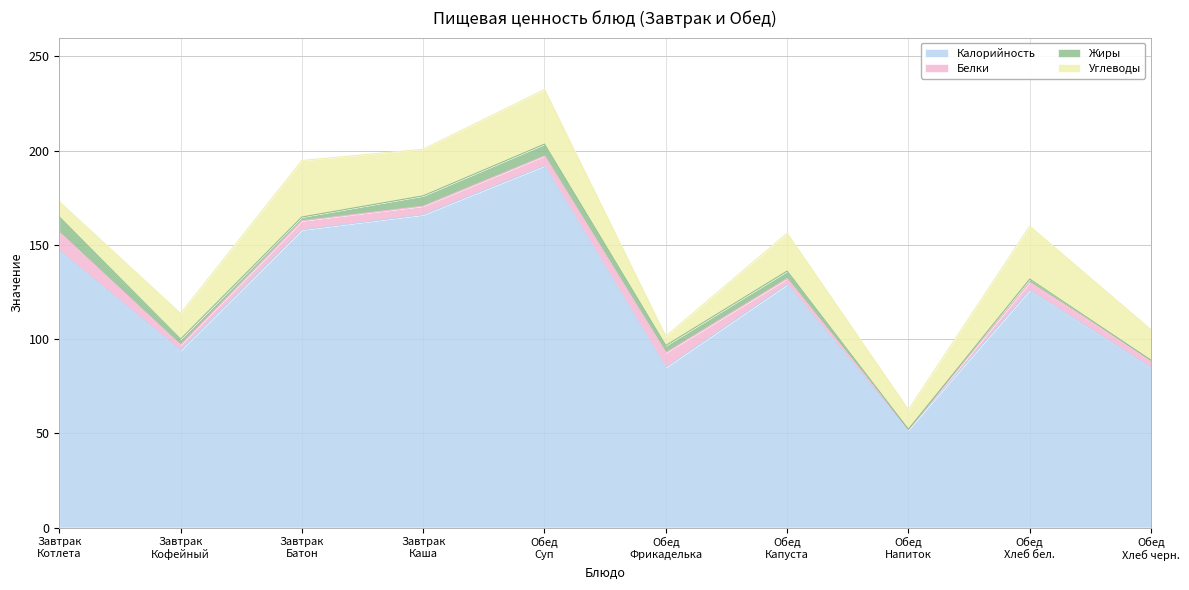

What is the sum of all Калорийность values?

1234.0